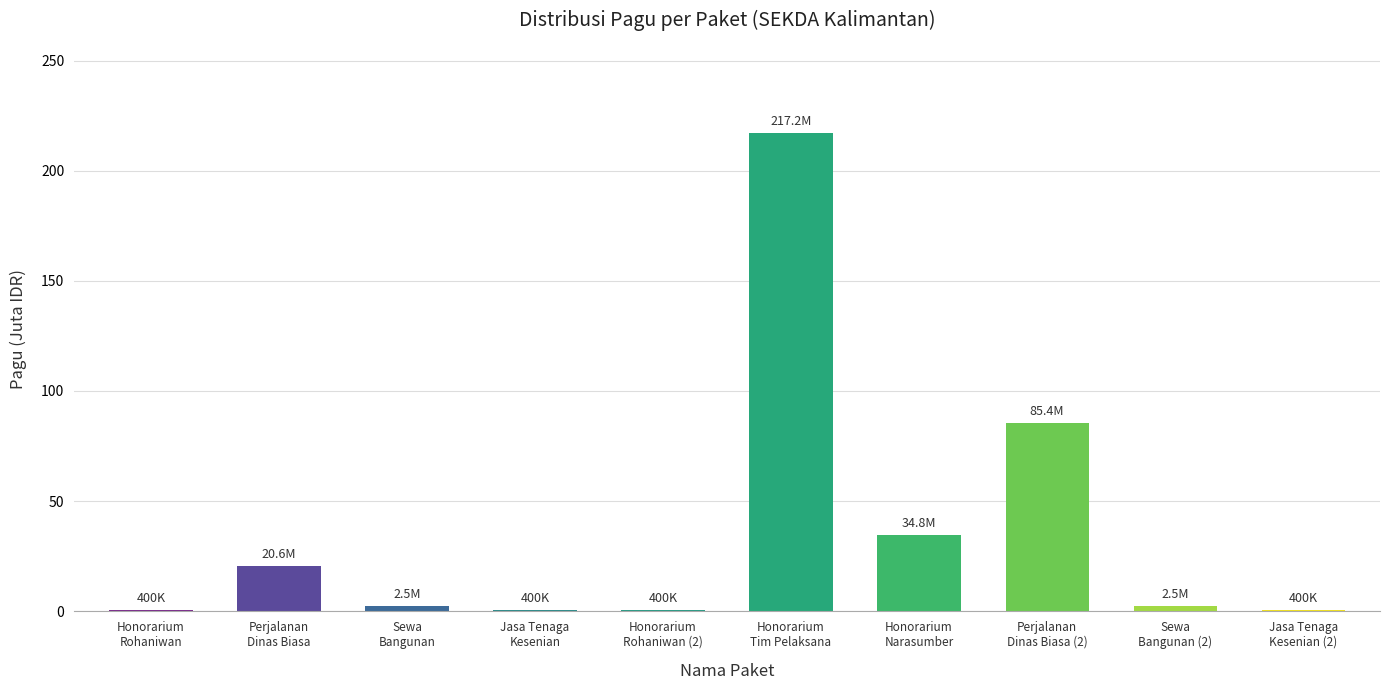

What is the sum of all values?

364.6